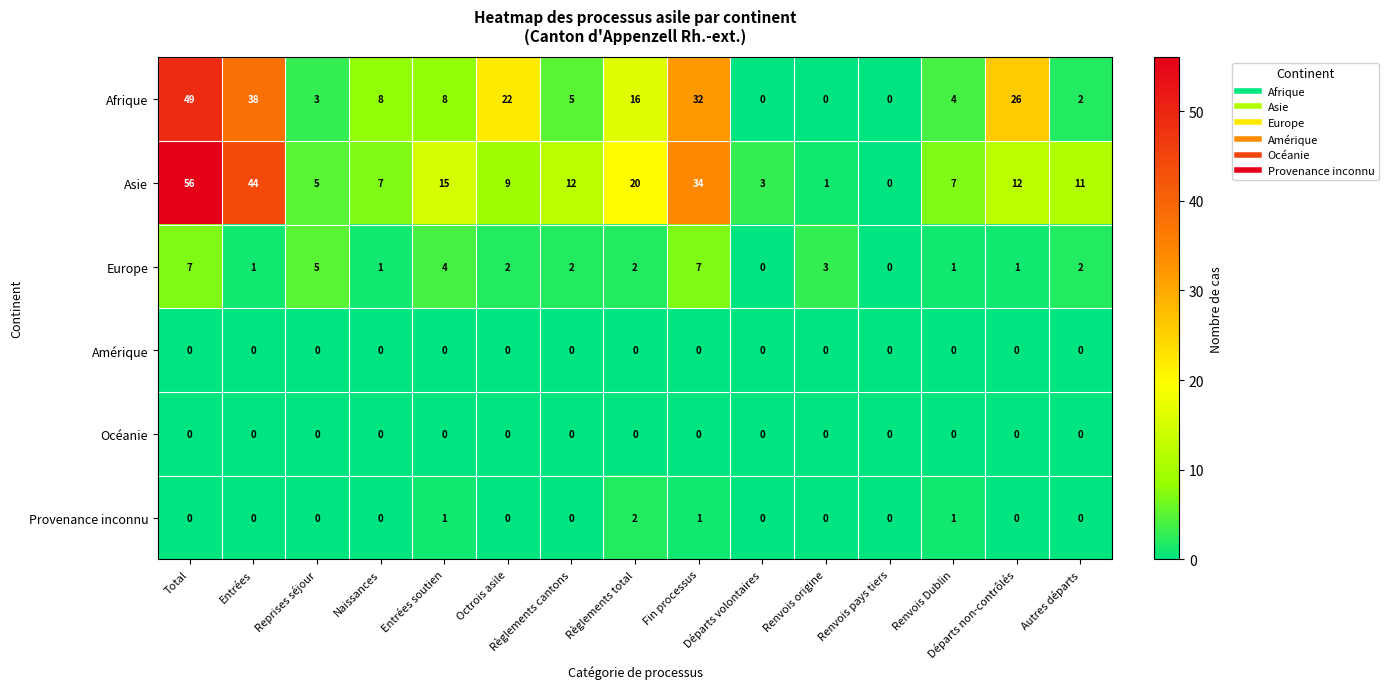

What is the maximum value shown in the chart?

56